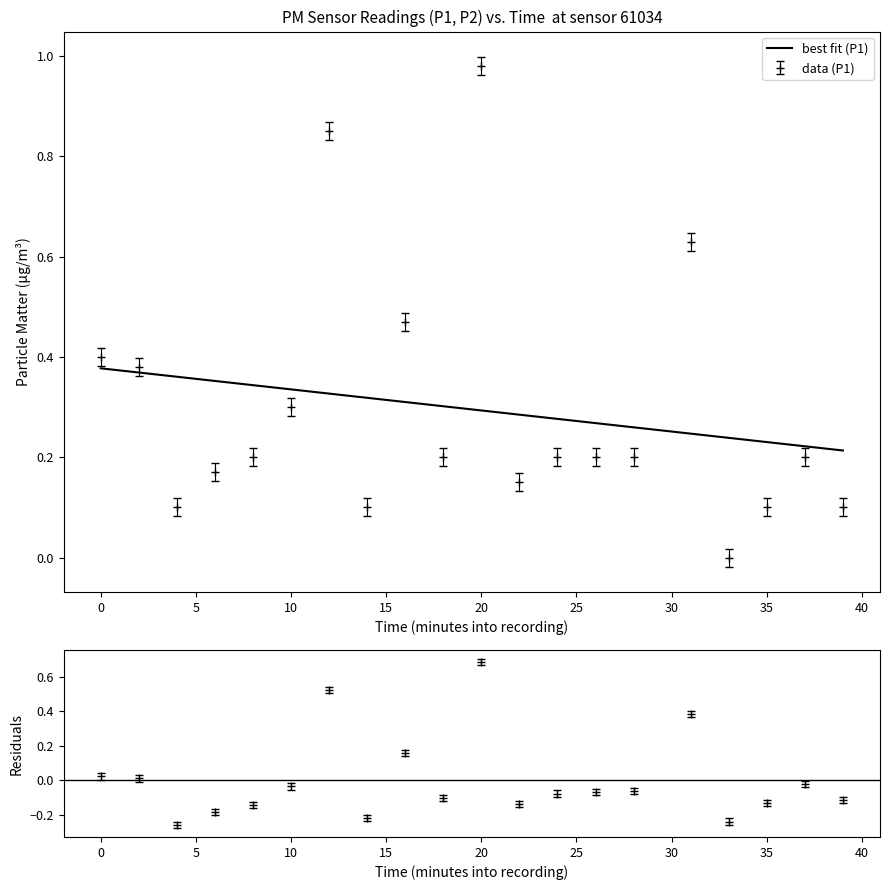

What is the difference between the maximum and minimum values?

1.0